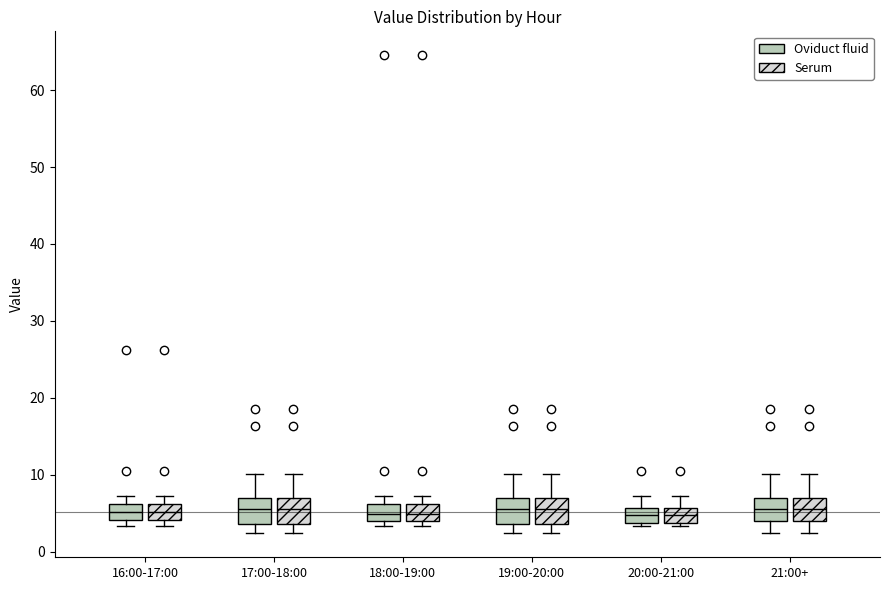

Where does the median line of the box for 17:00-18:00 (Oviduct fluid) sit on the y-axis? The values are not printed on the chart, so give them approximately, as read against the axis.

6